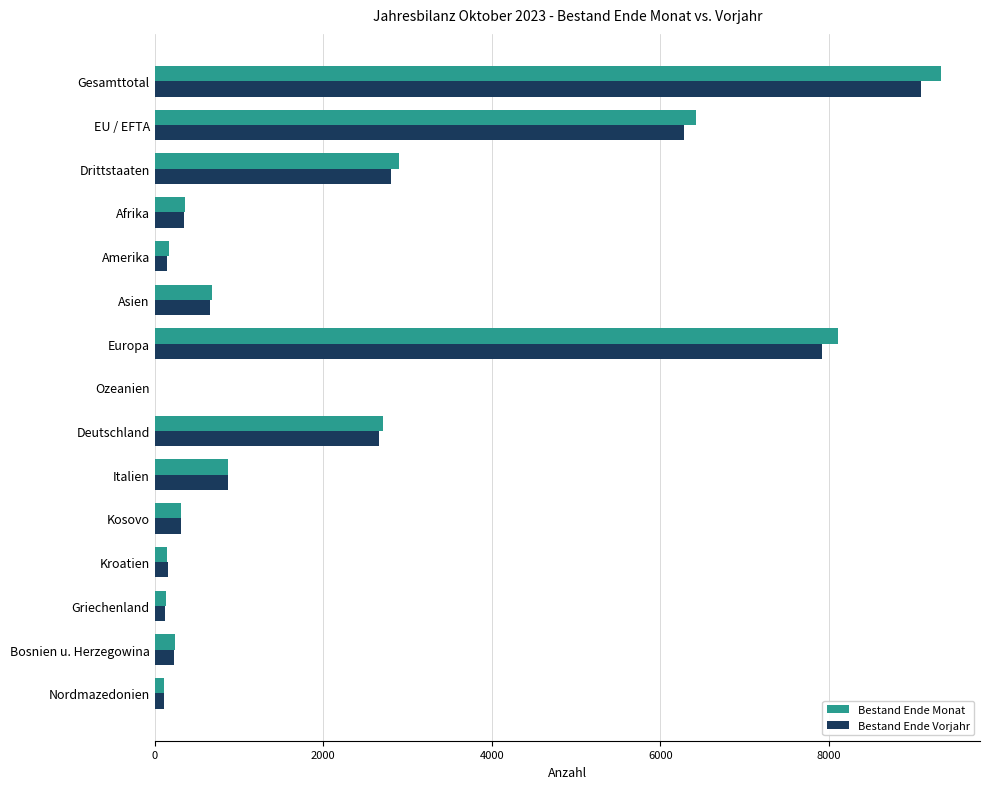

At which category is the sum across all series the highest?

Gesamttotal